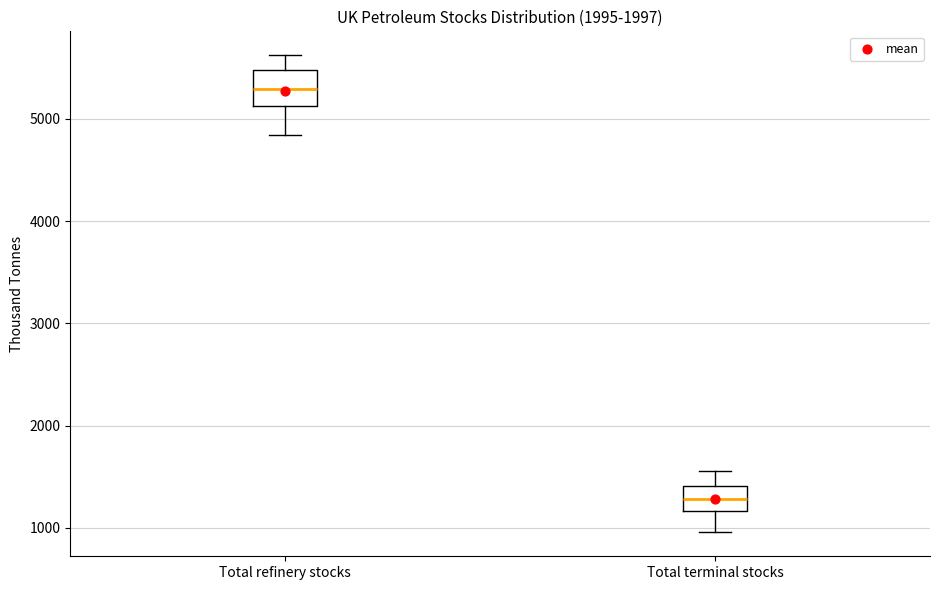

Which box has the lowest median line?

Total terminal stocks